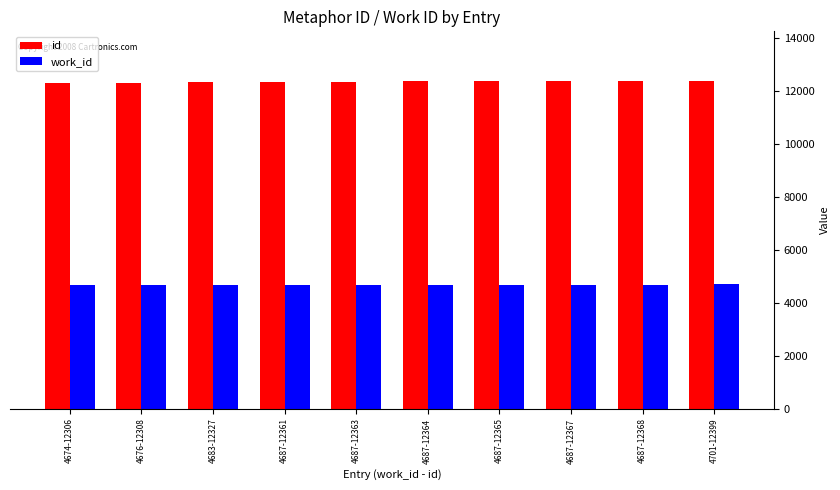

What is the average value of the id series?

12353